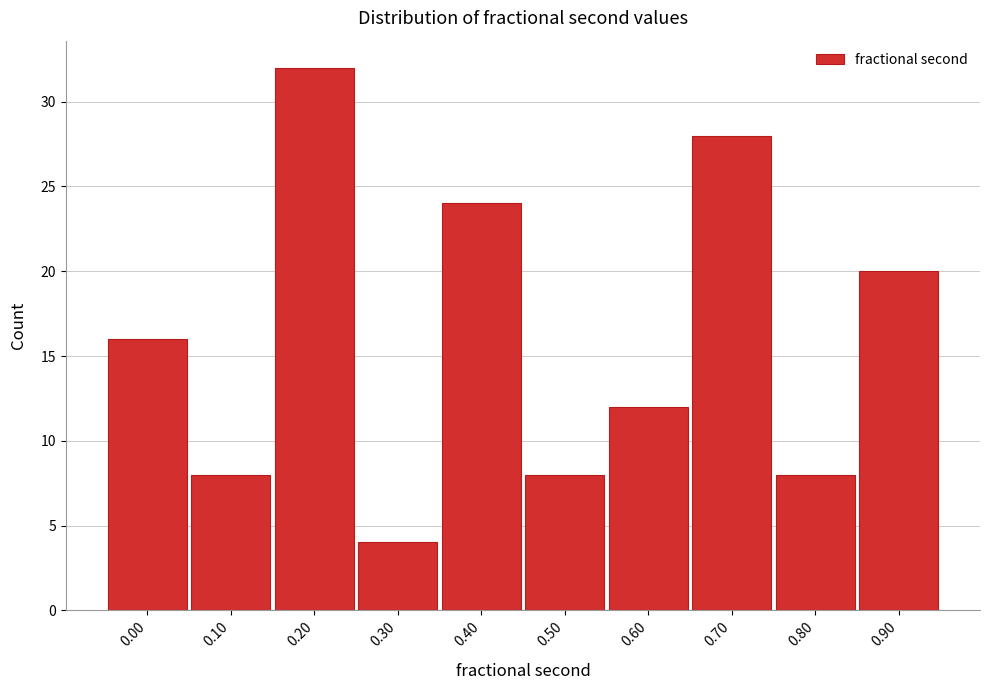

Reading left to right, extract all data points from this chart.

16	8	32	4	24	8	12	28	8	20